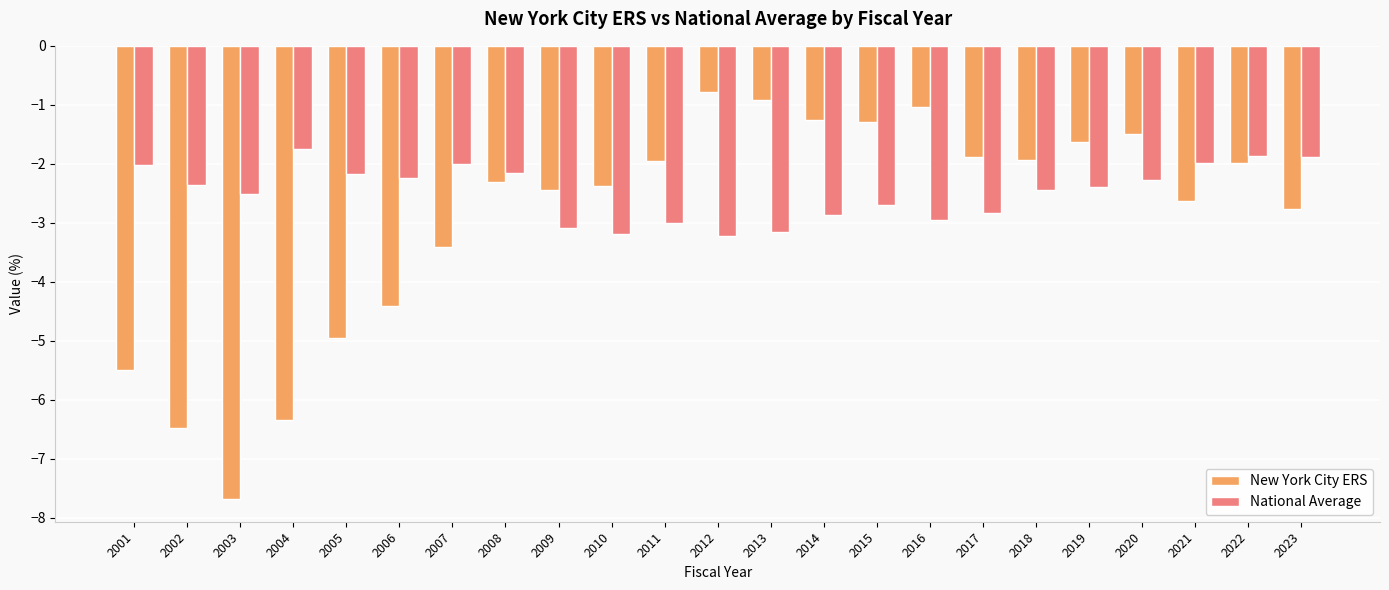

Rank the series by their average value, from highest to lowest.

National Average, New York City ERS